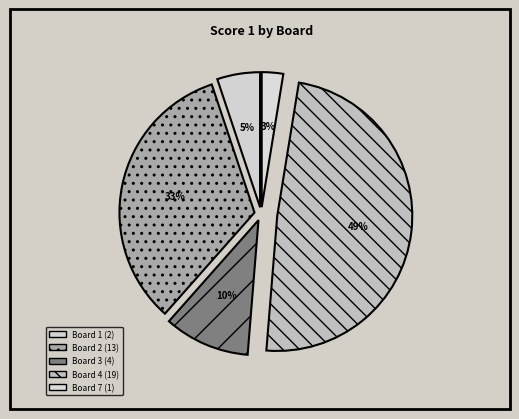

How many slices are in this pie chart?

5